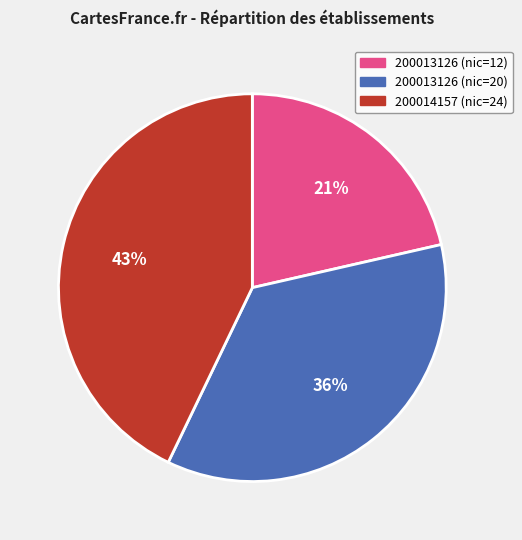

How many slices are in this pie chart?

3